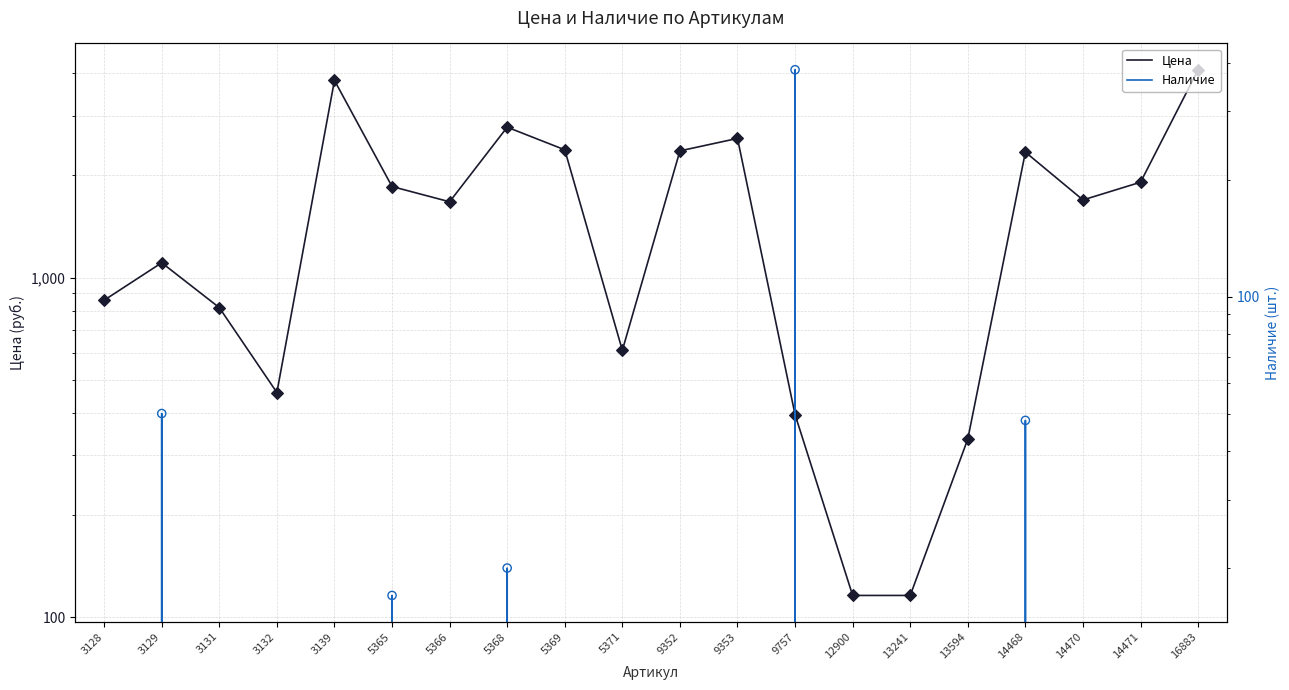

At which category is the sum across all series the highest?

16883